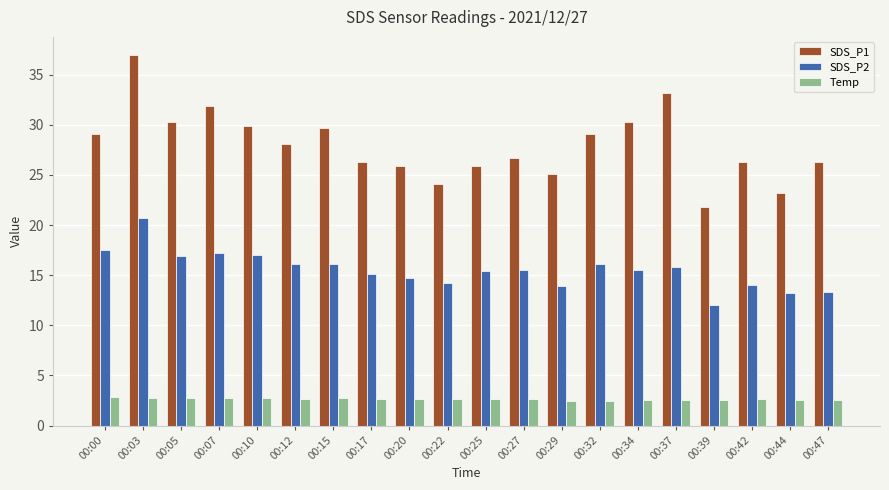

How many bars are there in each group?

3